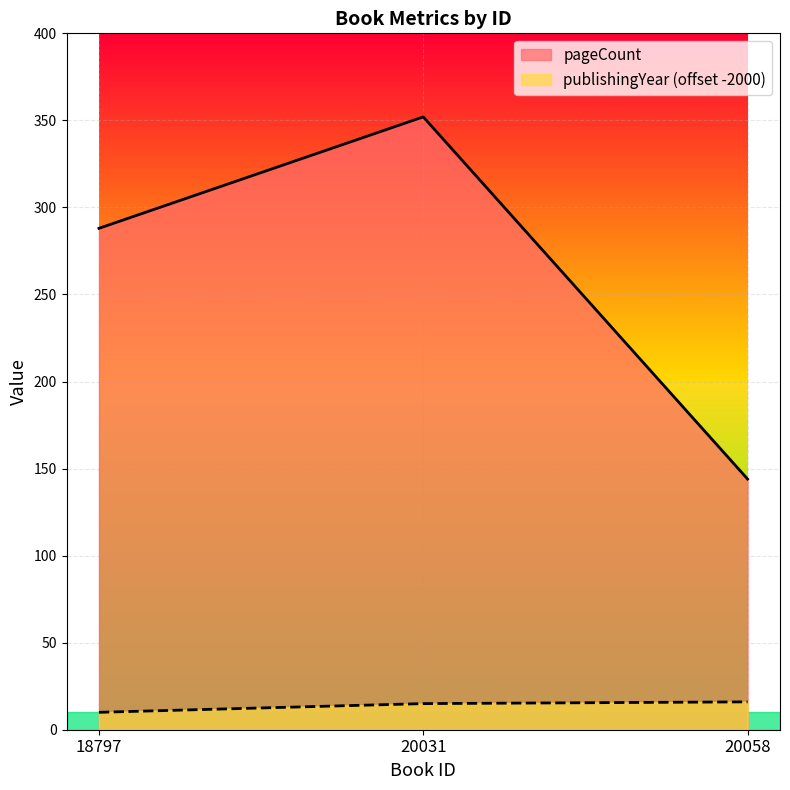

Reading left to right, extract all data points from this chart.

pageCount: 288	352	144
publishingYear: 10	15	16